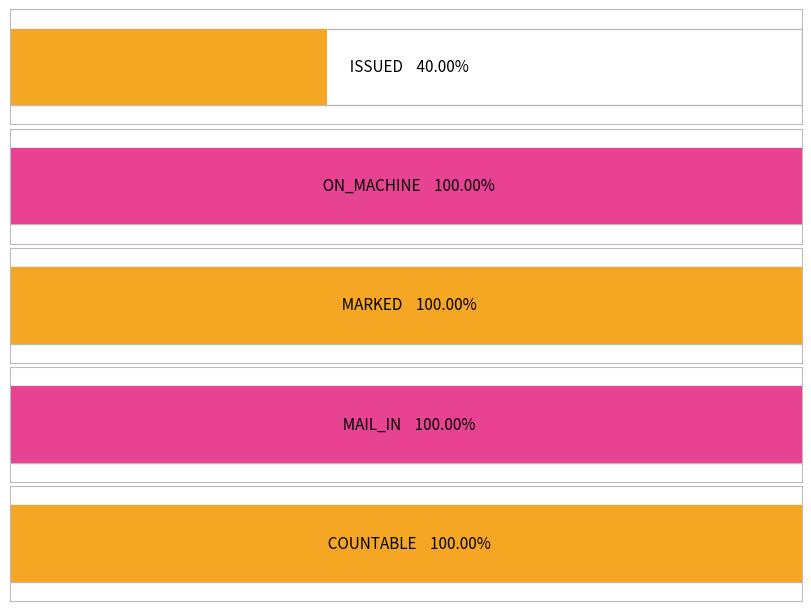

The ISSUED series shows 4 at 04-Feb. True or false?

False